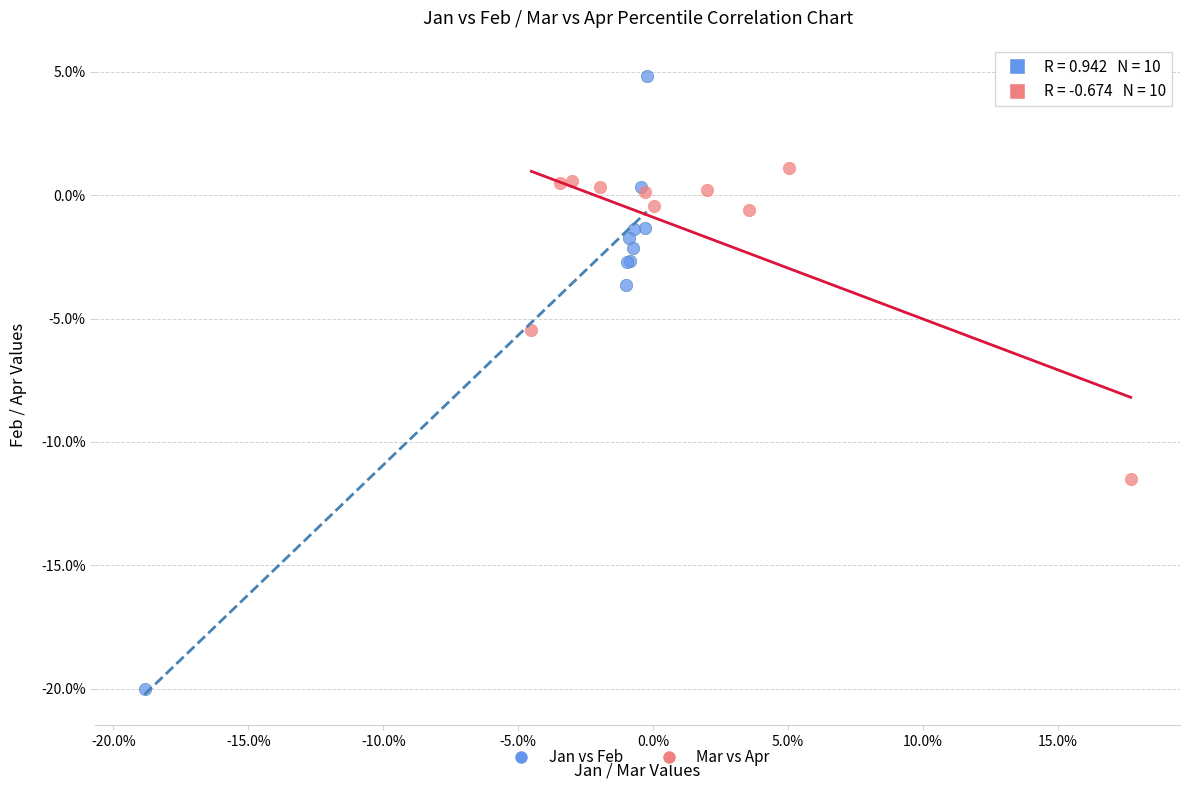

What are all the series names shown in the legend?

Jan vs Feb, Mar vs Apr